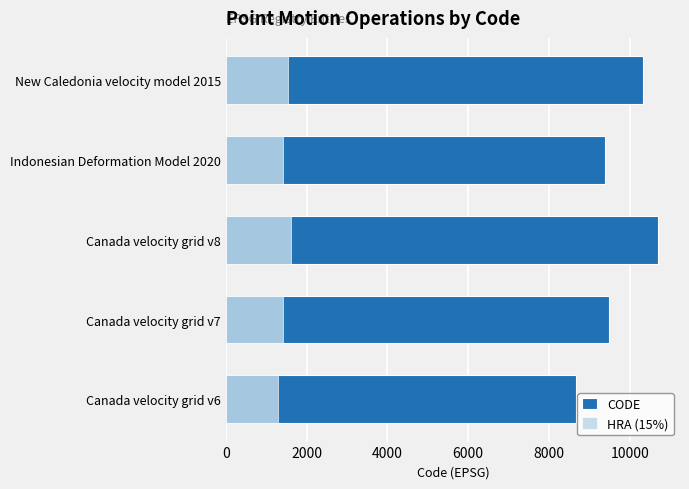

Is the value of HRA (15%) at 2000 greater than the value of CODE at 4000?

No